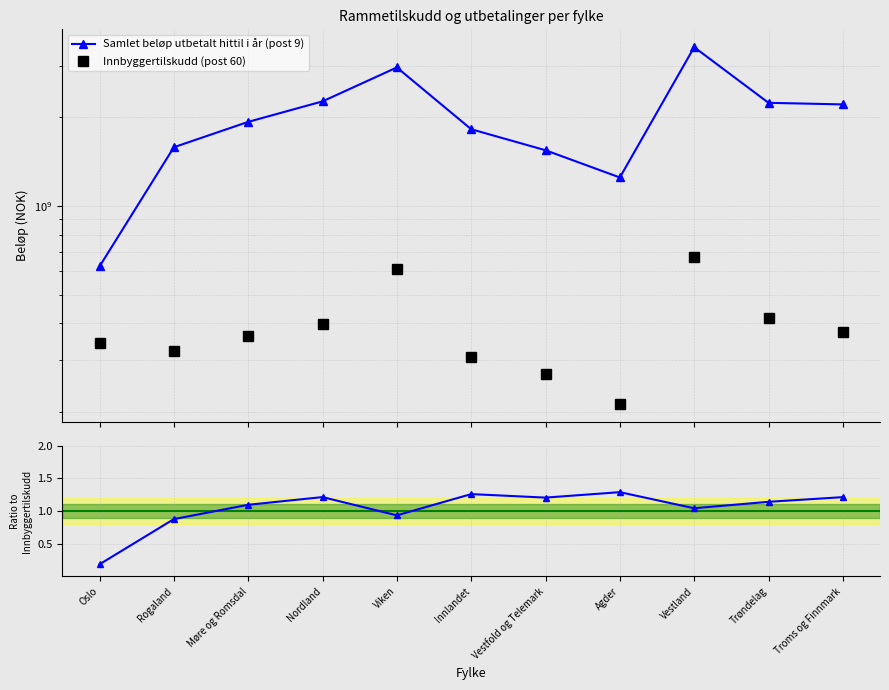

Rank the series by their average value, from highest to lowest.

Samlet beløp utbetalt hittil i år (post 9), Innbyggertilskudd (post 60), Terminutbetaling / Innbyggertilskudd